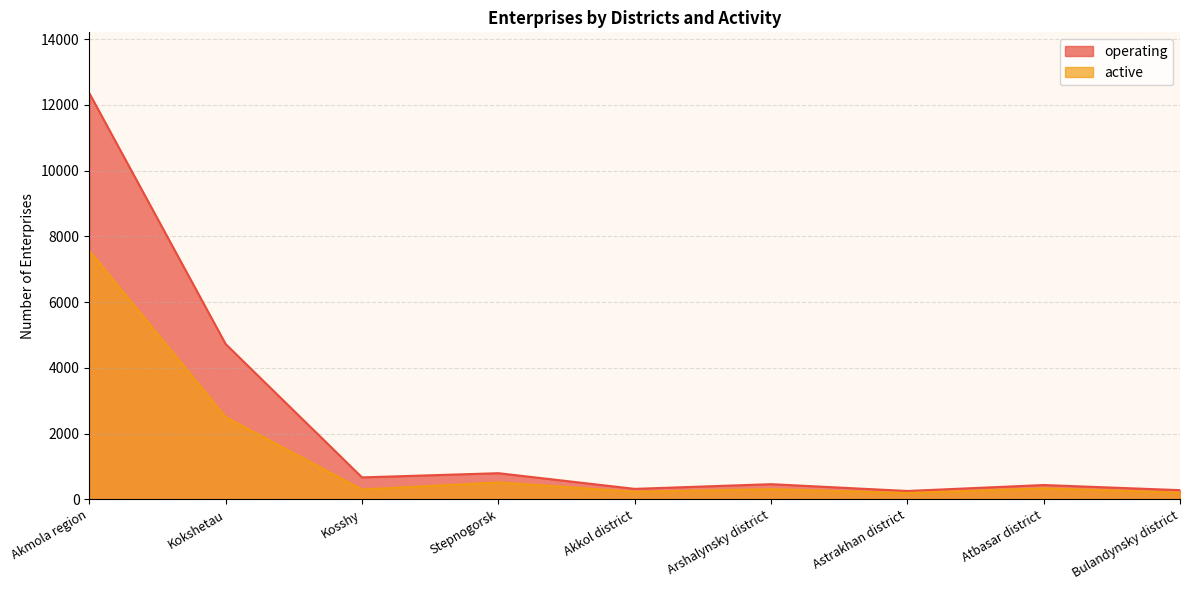

What is the average value of the operating series?

2258